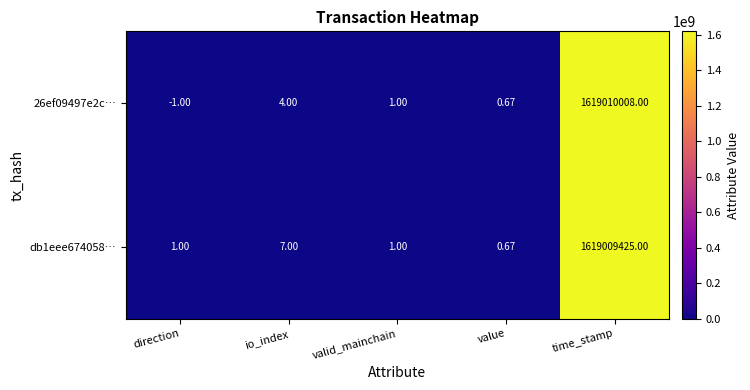

Where is db1eee674058… nearest to the value 809504712?

io_index